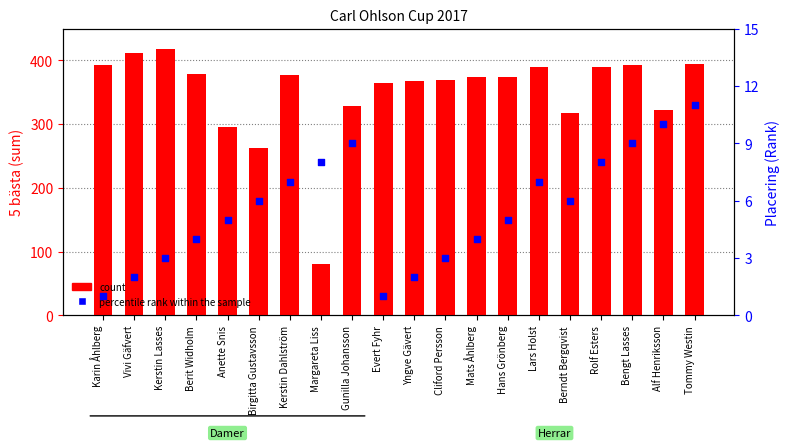

Is the value of percentile rank within the sample at Kerstin Dahlström greater than the value of count at Yngve Gävert?

No